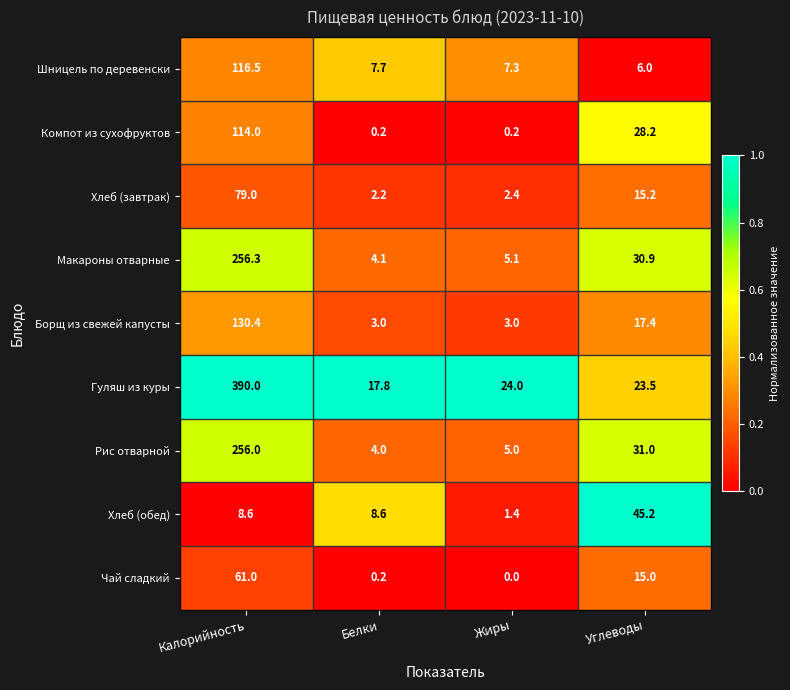

Which category has the highest value across all series?

Калорийность